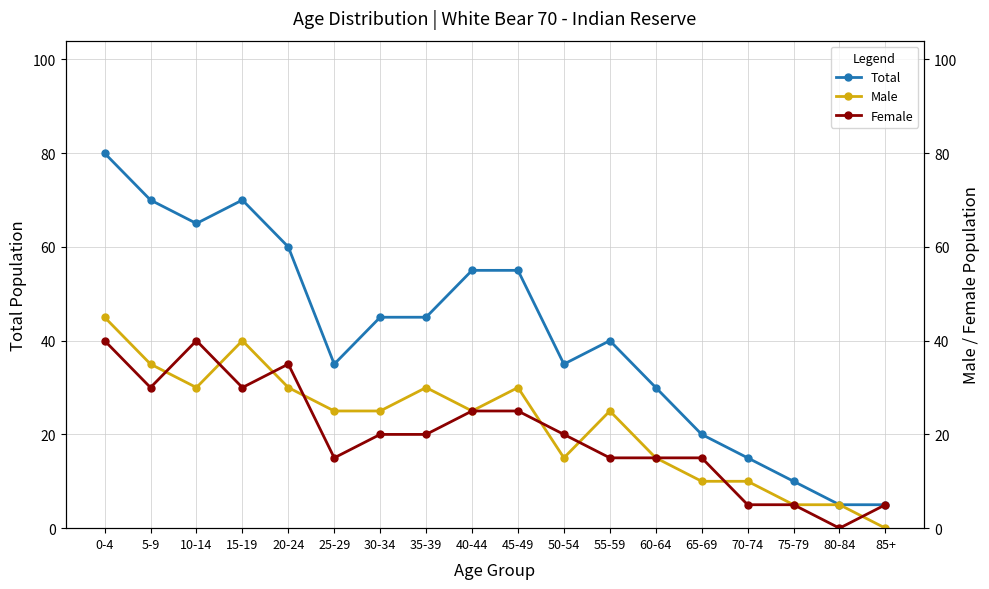

At 45-49, list the series in order from largest to smallest.

Total, Male, Female